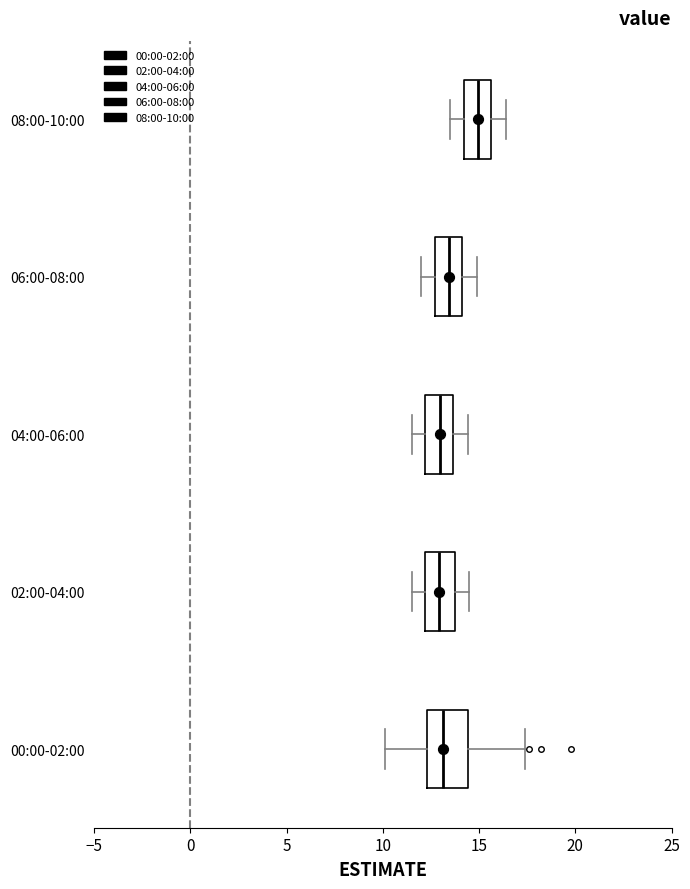

Which box has the furthest to the right median line?

08:00-10:00